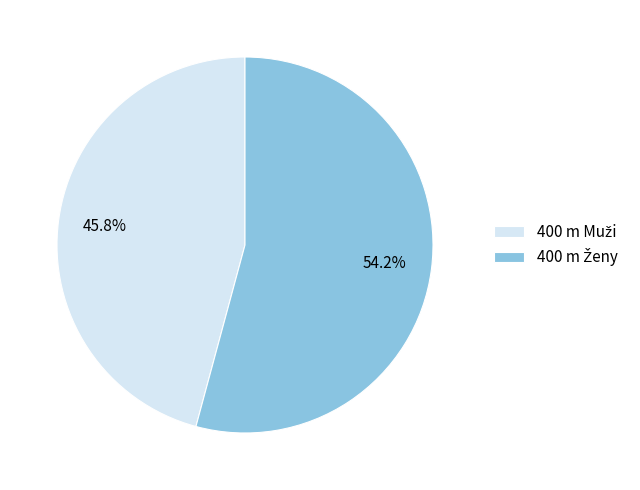

Is there any slice that represents more than half of the pie?

Yes